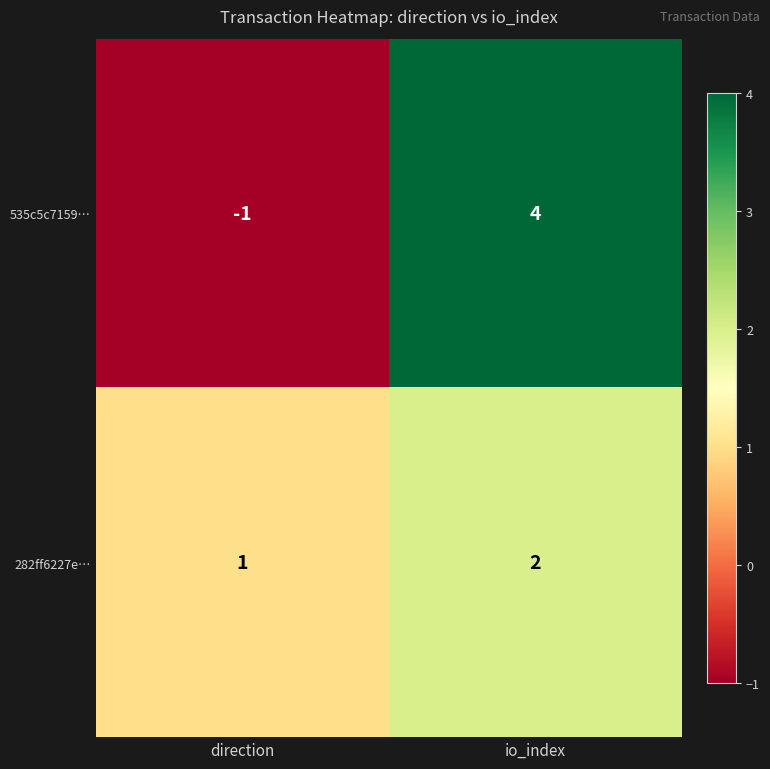

What is the sum of all 282ff6227e… values?

3